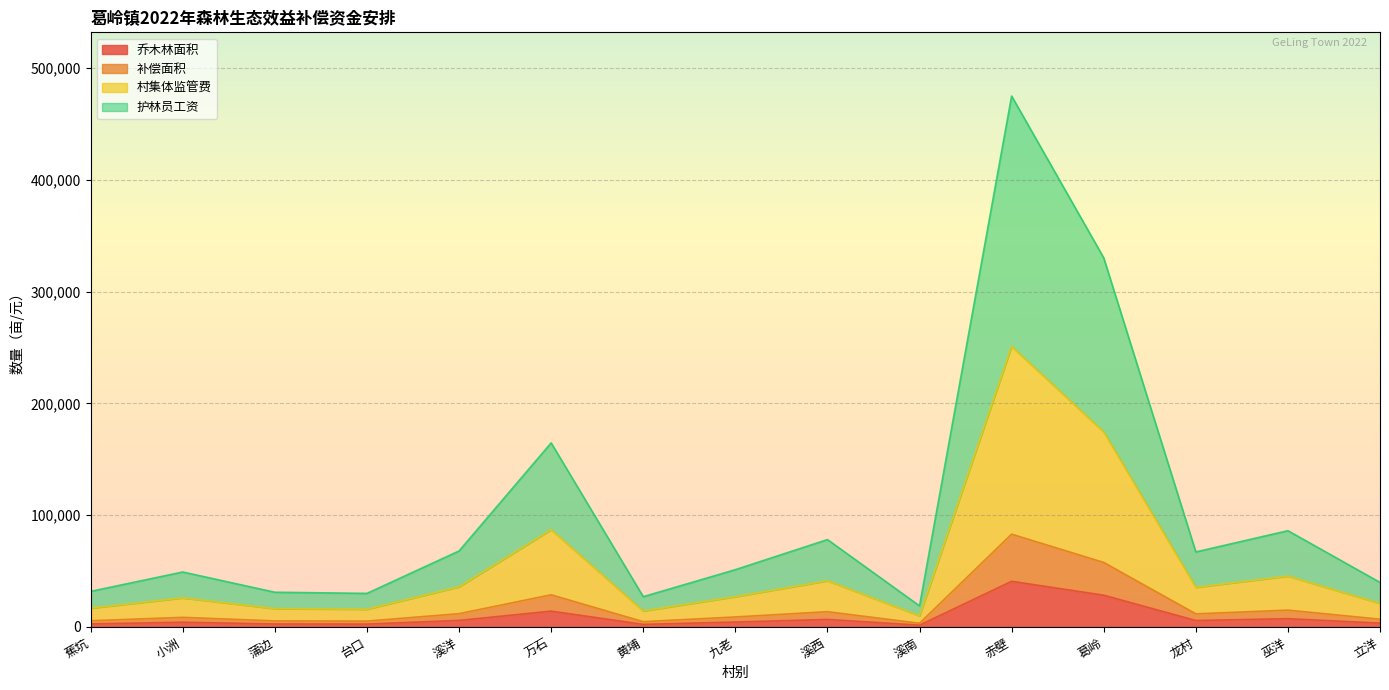

Which category has the highest value in the 乔木林面积 series?

赤壁